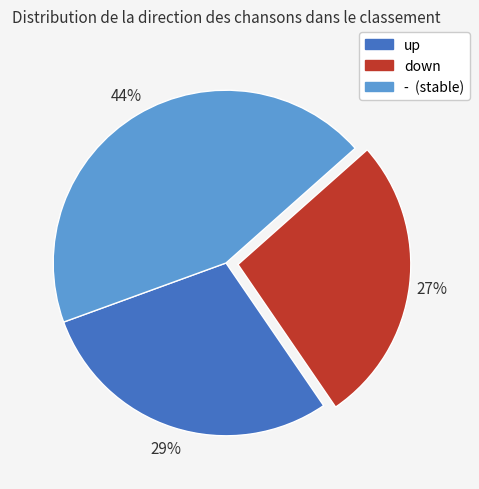

Between down and up, which is larger?

up